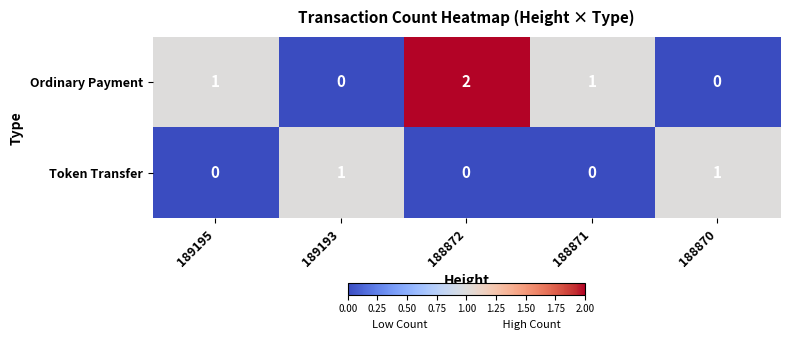

How many values in Token Transfer are above zero?

2